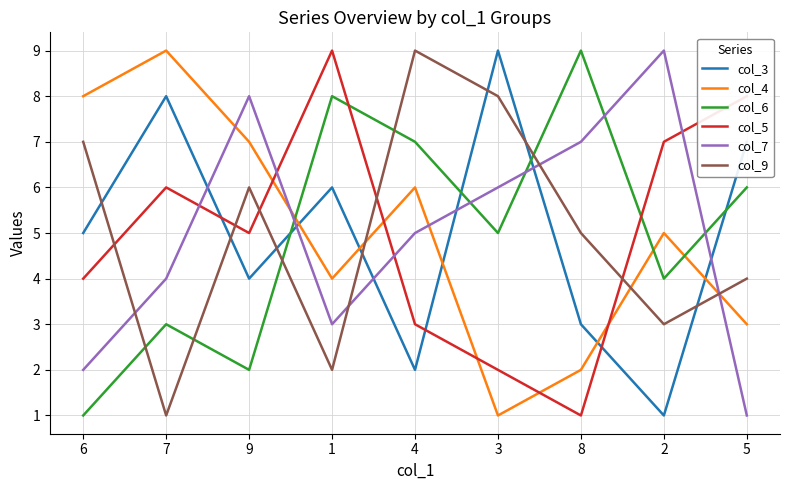

Is the value of col_4 at 8 greater than the value of col_6 at 7?

No